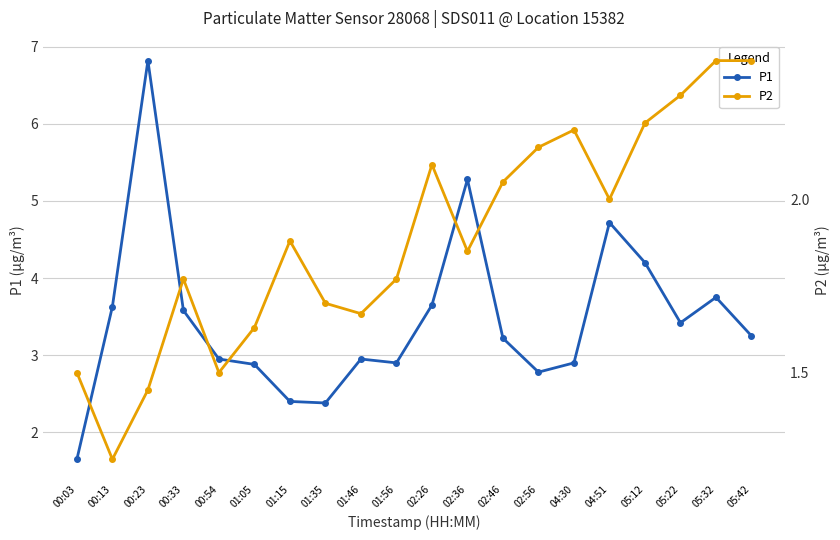

At which category does P1 reach its first local valley?

01:35